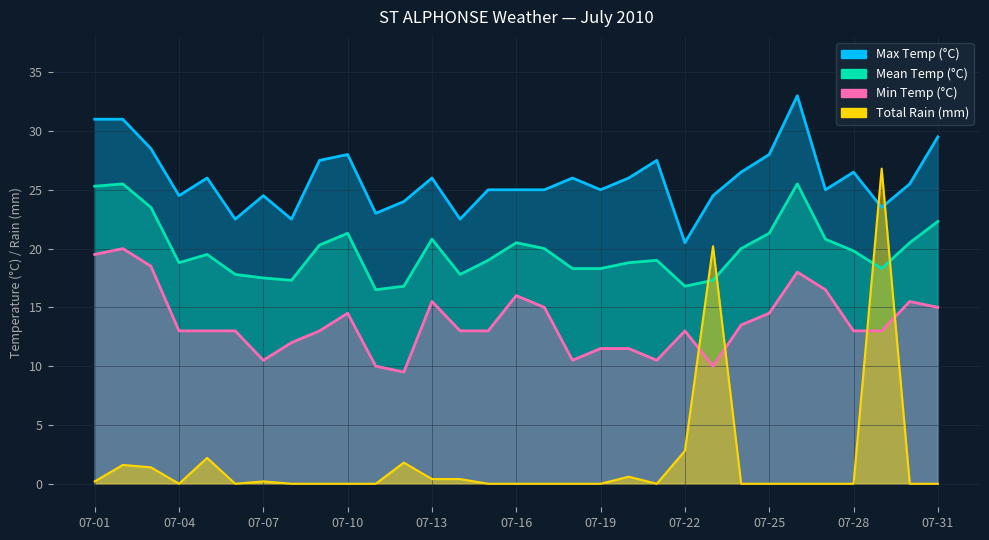

Rank the series by their maximum value, from lowest to highest.

Min Temp (°C), Mean Temp (°C), Total Rain (mm), Max Temp (°C)